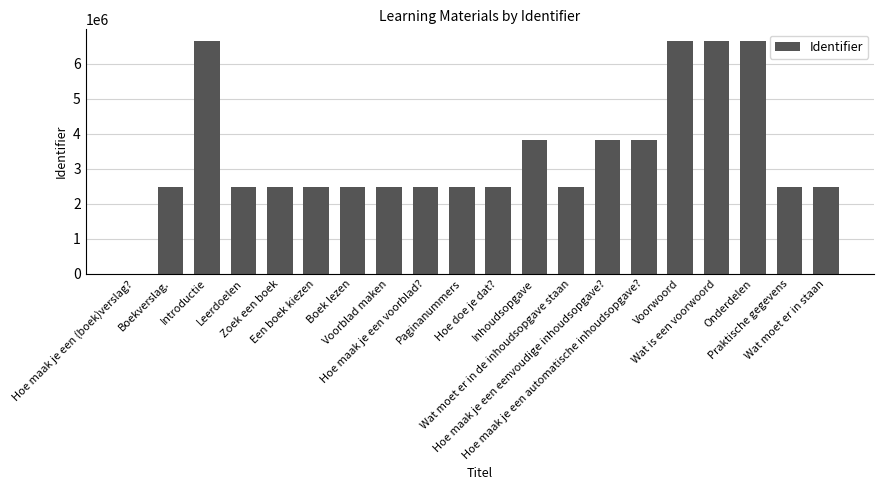

What is the greatest value displayed?

6655428